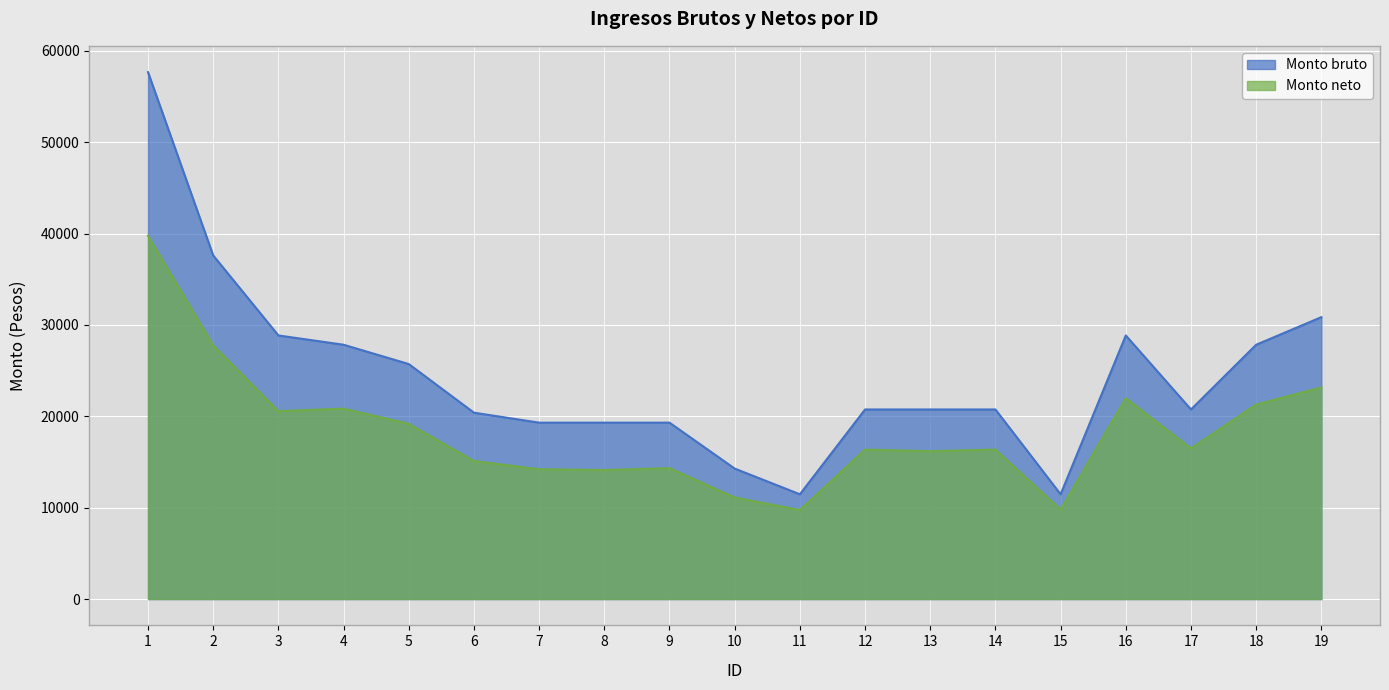

What is the value of the Monto neto point at the 18th from the left?

21290.3